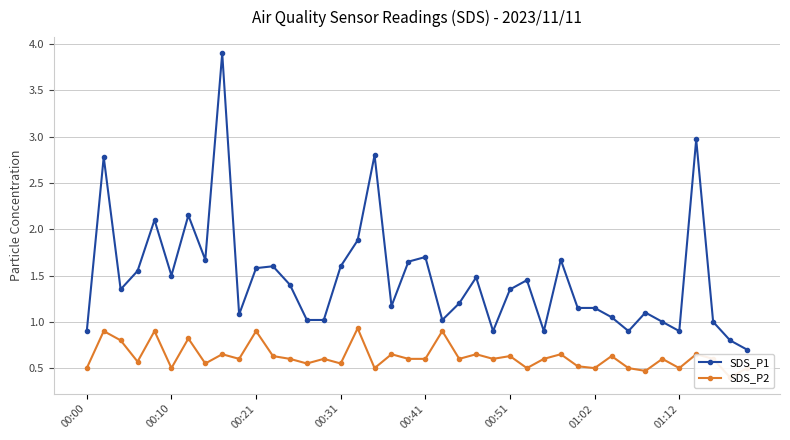

The SDS_P1 series shows 2.5 at 00:31. True or false?

False